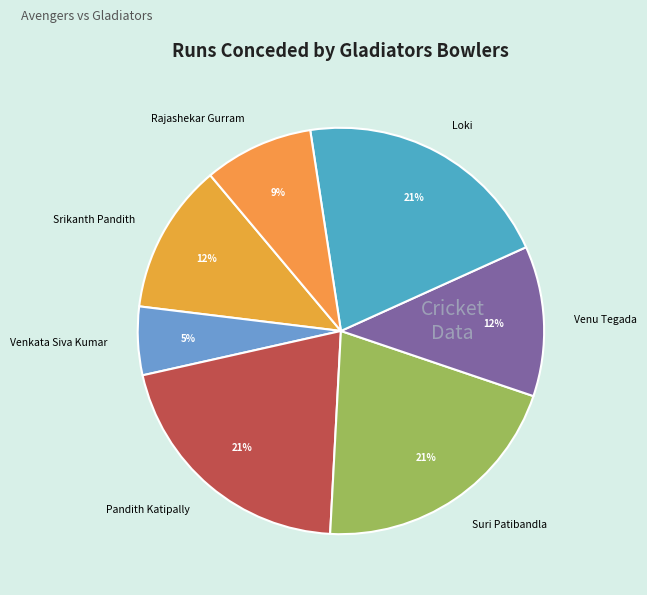

Is it true that Suri Patibandla is 30% of the pie?

False